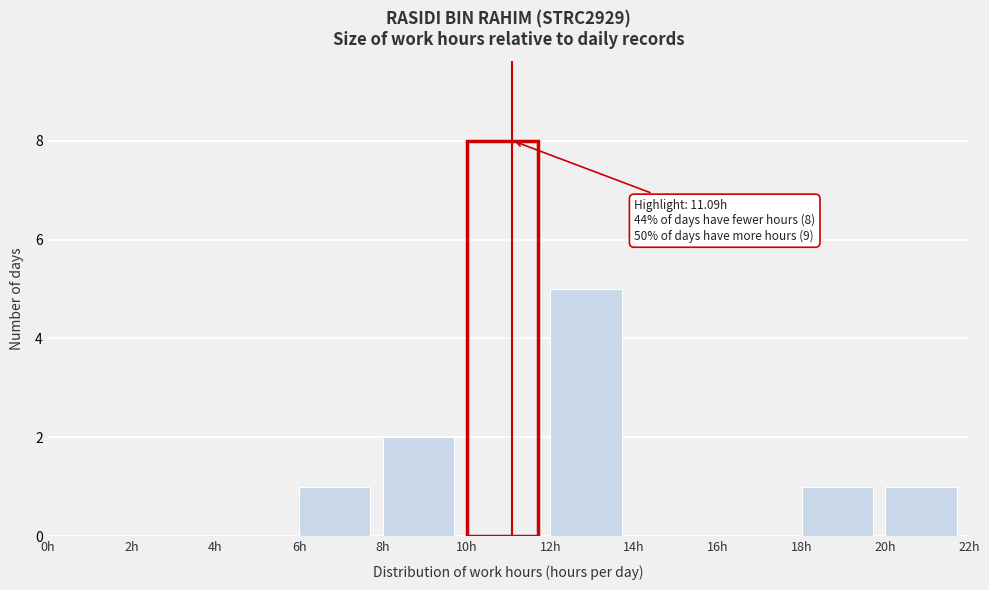

Over which range of the x-axis is the bar tallest?

10 to 12